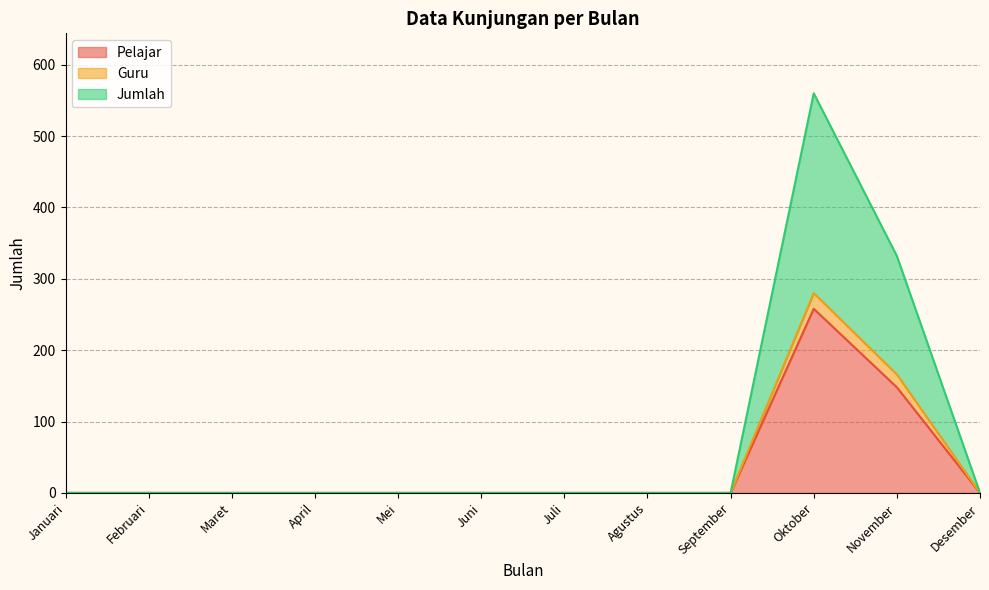

Does the chart have visible grid lines?

Yes